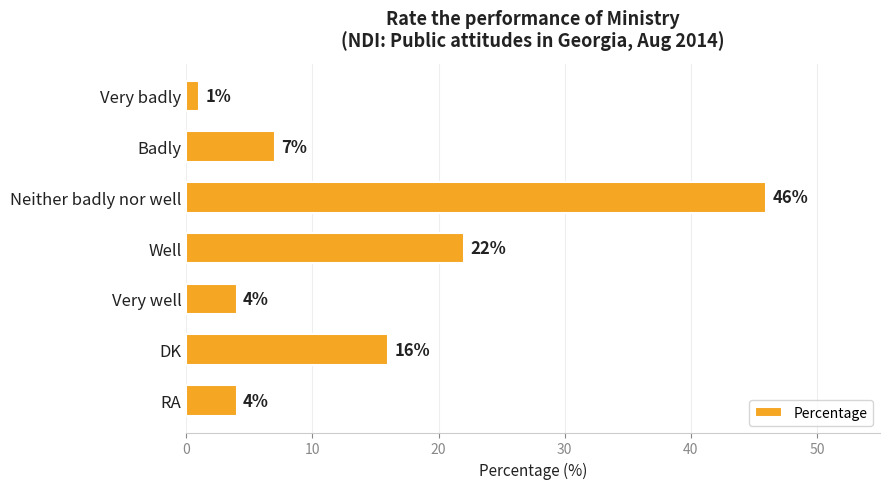

Reading top to bottom, list all the values displayed in this chart.

Very badly=1	Badly=7	Neither badly nor well=46	Well=22	Very well=4	DK=16	RA=4